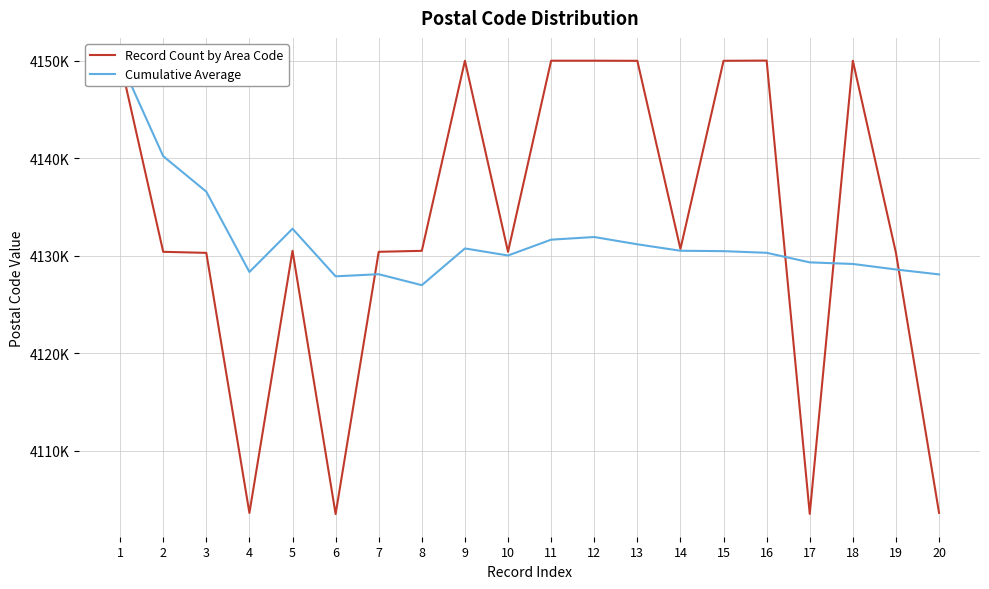

Which series ends up on top after the final intersection of Record Count by Area Code and Cumulative Average?

Cumulative Average